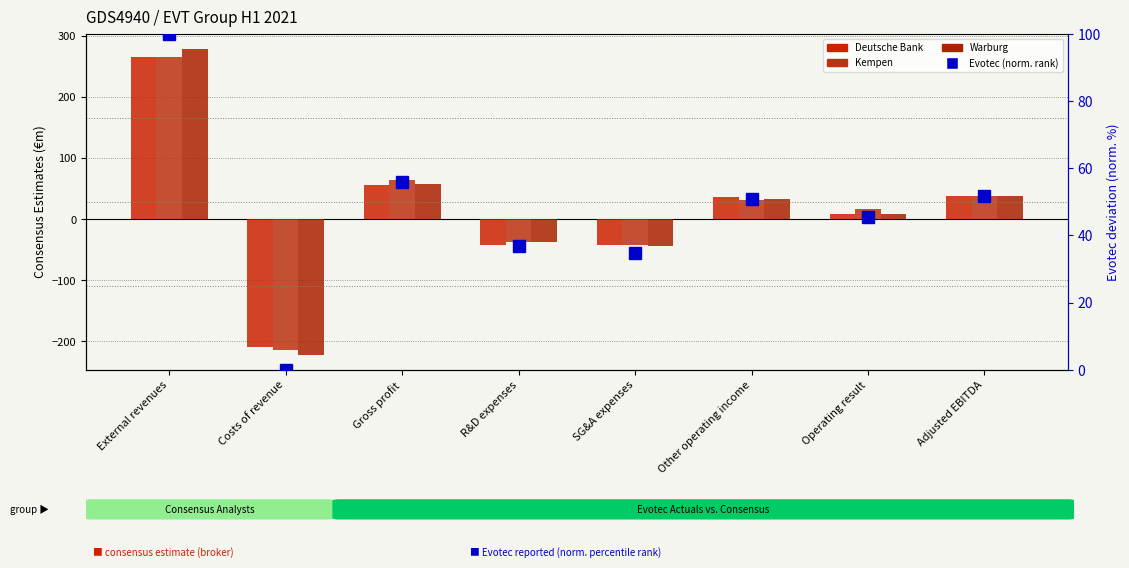

What position from the right is SG&A expenses?

4